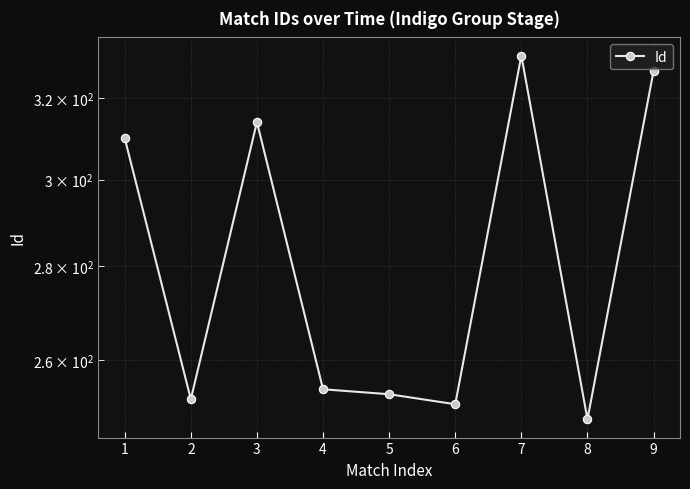

What is the change in value from 1 to 9?

+17